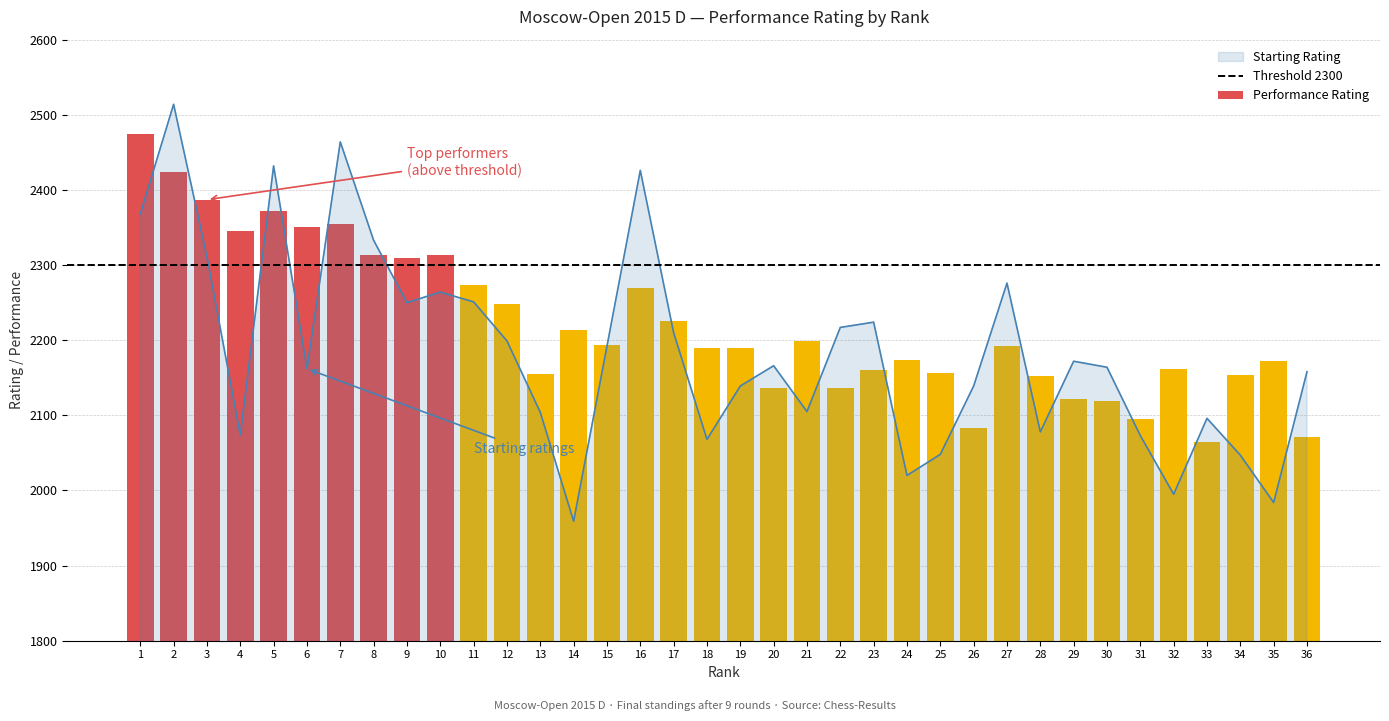

Reading left to right, what are all the values shown in this chart?

2475	2424	2387	2345	2372	2350	2354	2314	2310	2314	2274	2248	2155	2214	2193	2269	2226	2190	2190	2137	2199	2136	2160	2174	2157	2083	2192	2152	2122	2119	2095	2161	2065	2154	2172	2071